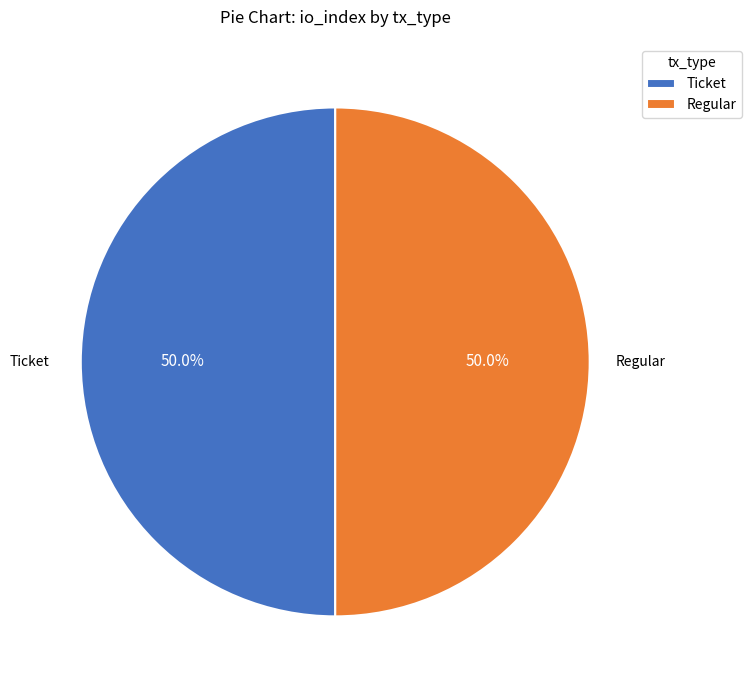

Count the number of slices in the pie.

2